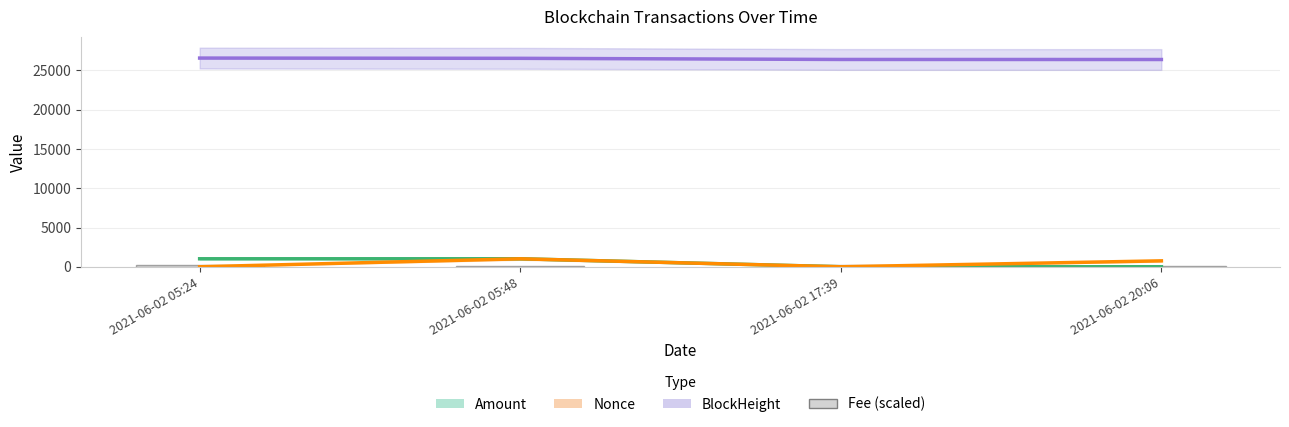

List the series in order of their peak value, highest first.

BlockHeight, Amount, Nonce, Fee (scaled)